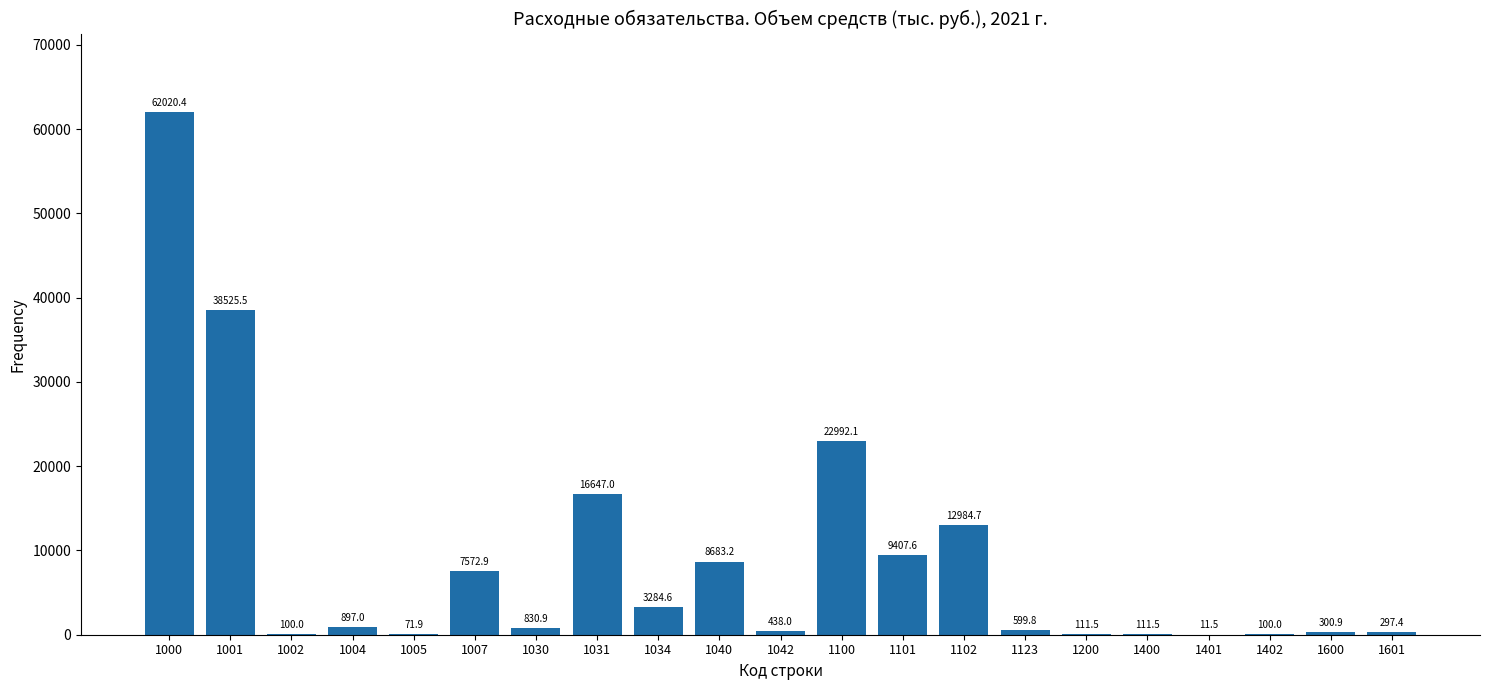

Reading right to left, extract all data points from this chart.

1601=297.4	1600=300.9	1402=100.0	1401=11.5	1400=111.5	1200=111.5	1123=599.8	1102=12984.7	1101=9407.6	1100=22992.1	1042=438.0	1040=8683.2	1034=3284.6	1031=16647.0	1030=830.9	1007=7572.9	1005=71.9	1004=897.0	1002=100.0	1001=38525.5	1000=62020.4